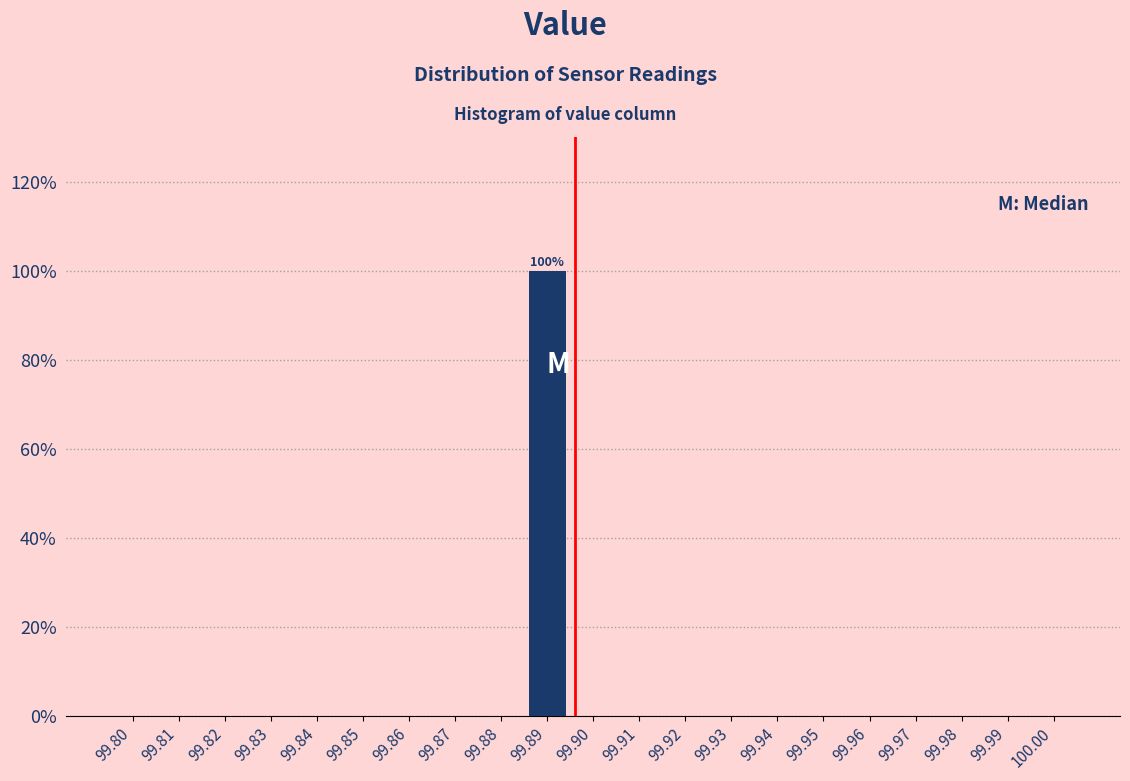

Reading left to right, list all the values displayed in this chart.

99.80=0	99.81=0	99.82=0	99.83=0	99.84=0	99.85=0	99.86=0	99.87=0	99.88=0	99.89=100	99.90=0	99.91=0	99.92=0	99.93=0	99.94=0	99.95=0	99.96=0	99.97=0	99.98=0	99.99=0	100.00=0